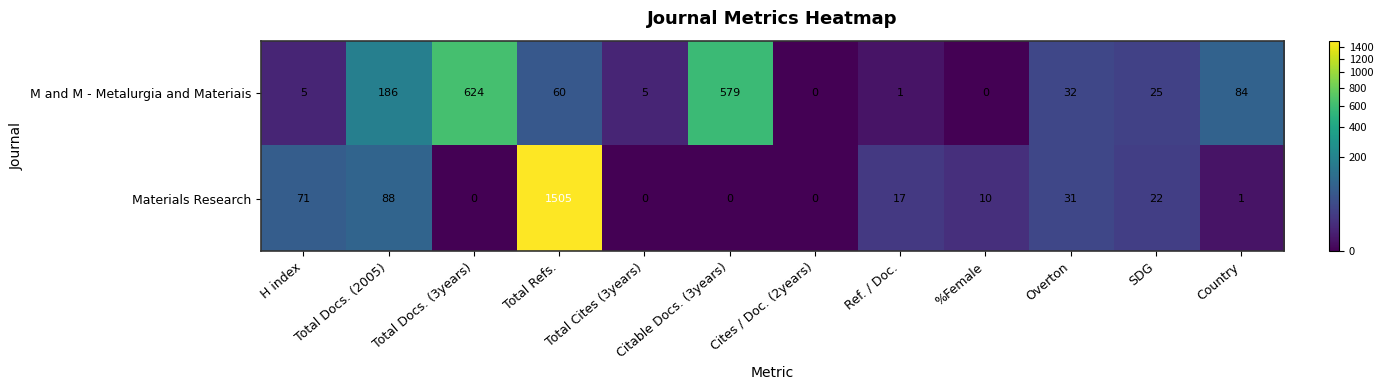

At which label is M and M - Metalurgia and Materiais closest to 312?

Total Docs. (2005)